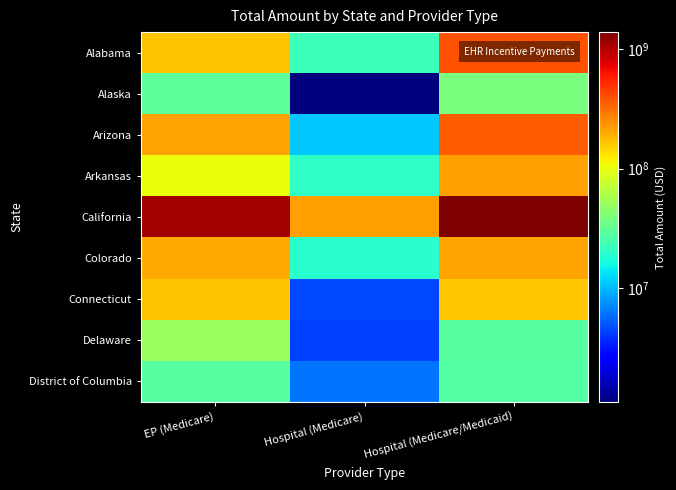

How many series are shown in this chart?

9